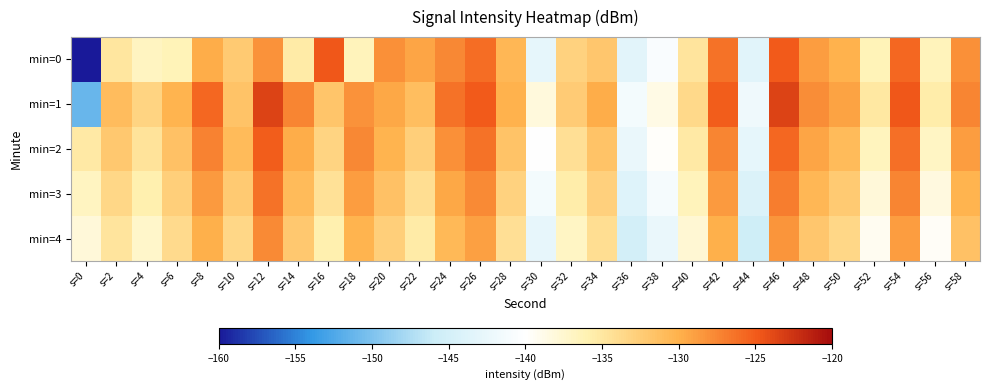

Which series changed the most between s=4 and s=58?

min=0